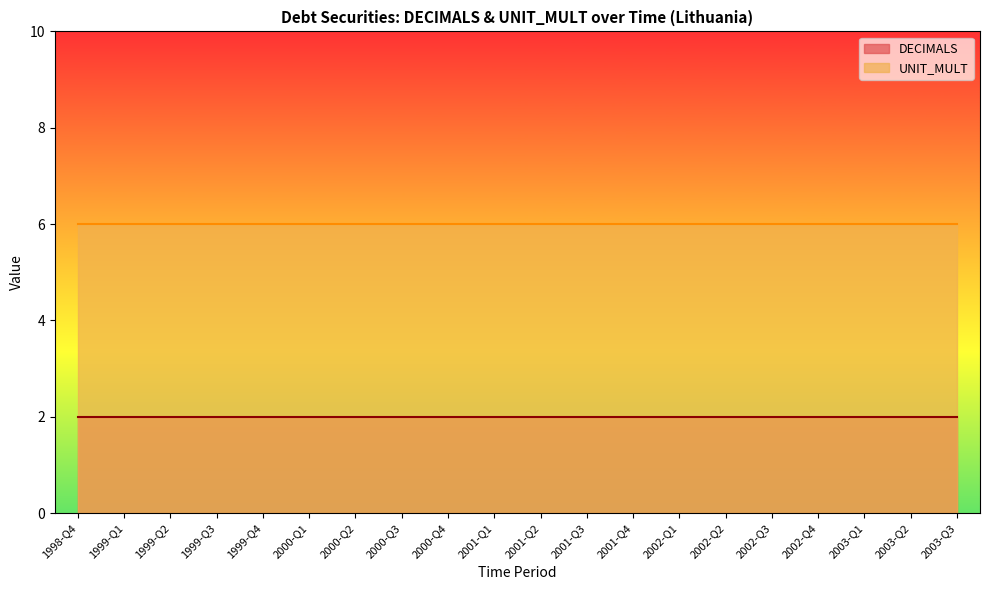

Reading left to right, list all the values displayed in this chart.

DECIMALS: 2	2	2	2	2	2	2	2	2	2	2	2	2	2	2	2	2	2	2	2
UNIT_MULT: 6	6	6	6	6	6	6	6	6	6	6	6	6	6	6	6	6	6	6	6